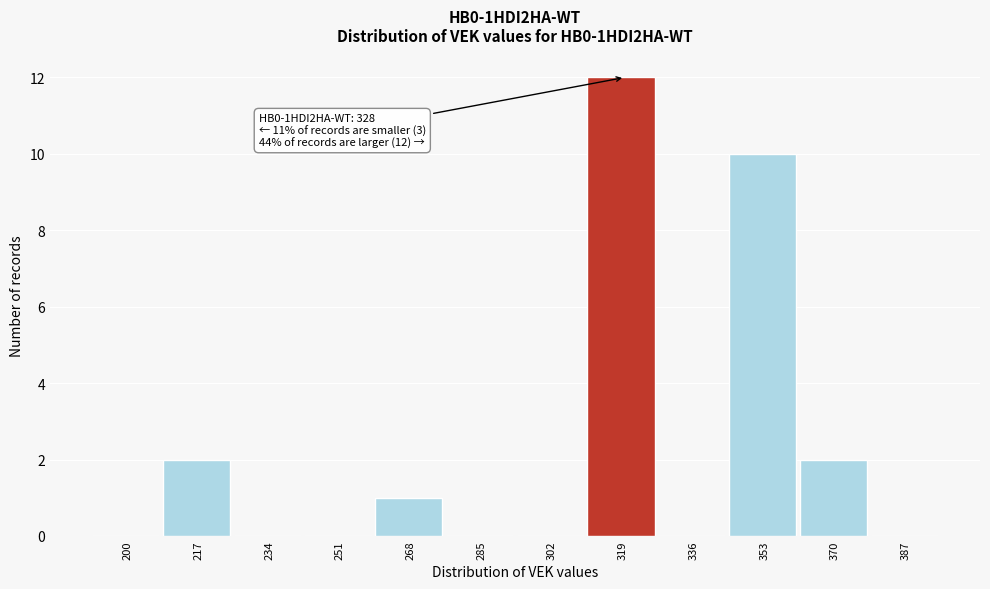

Reading left to right, transcribe all the data shown in this chart.

200=0	217=2	234=0	251=0	268=1	285=0	302=0	319=12	336=0	353=10	370=2	387=0